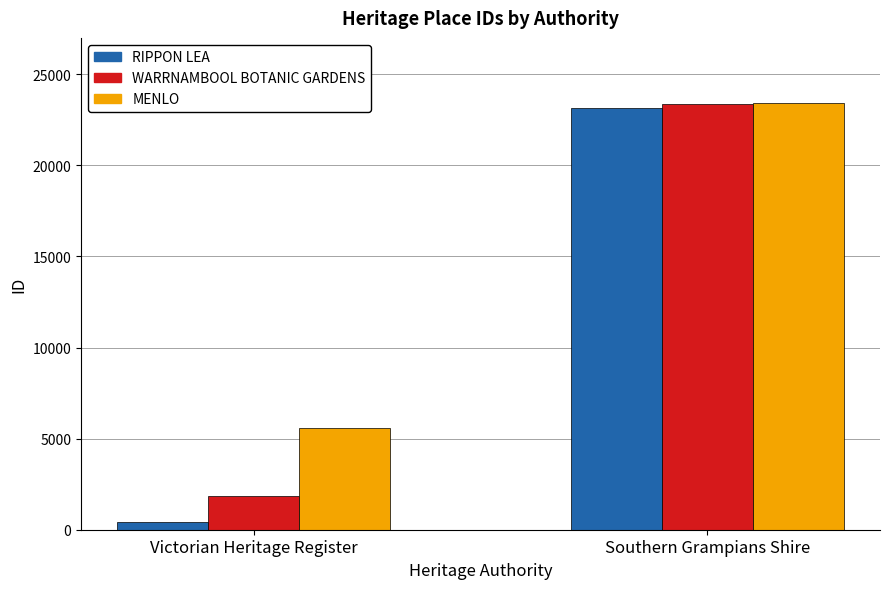

What is the maximum value shown in the chart?

23445